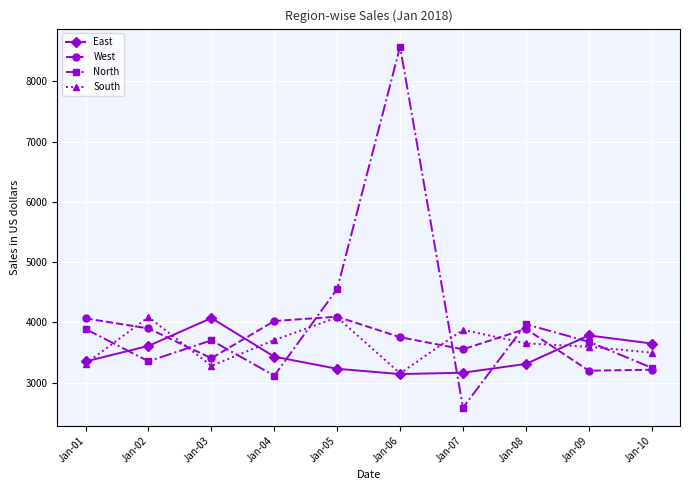

What is the difference between the North values at Jan-05 and Jan-06?

4020